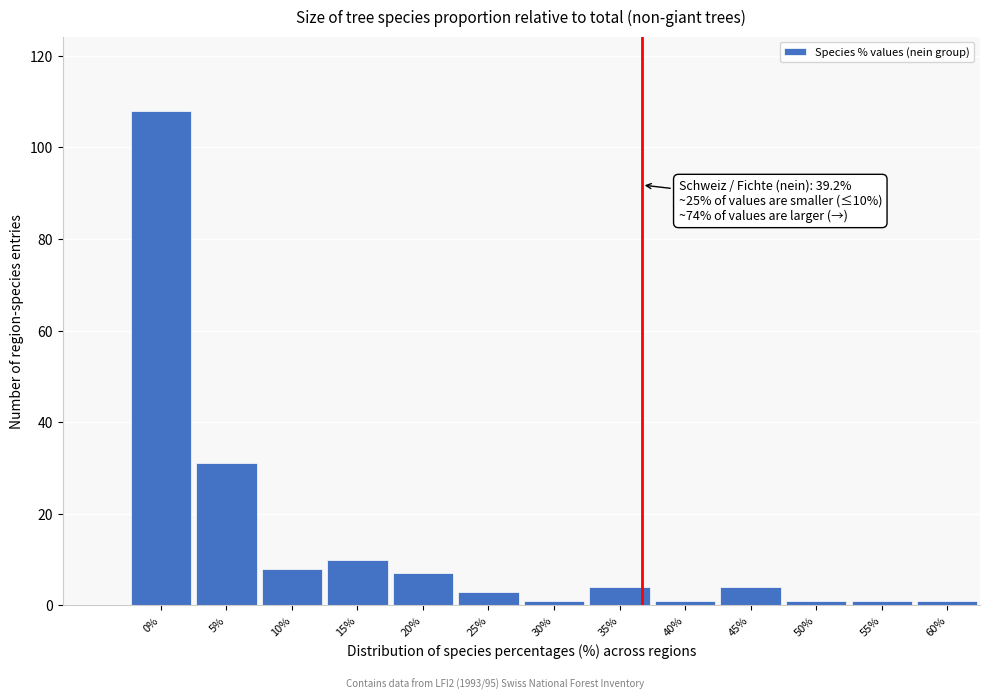

Reading right to left, list all the values displayed in this chart.

60%=1	55%=1	50%=1	45%=4	40%=1	35%=4	30%=1	25%=3	20%=7	15%=10	10%=8	5%=31	0%=108